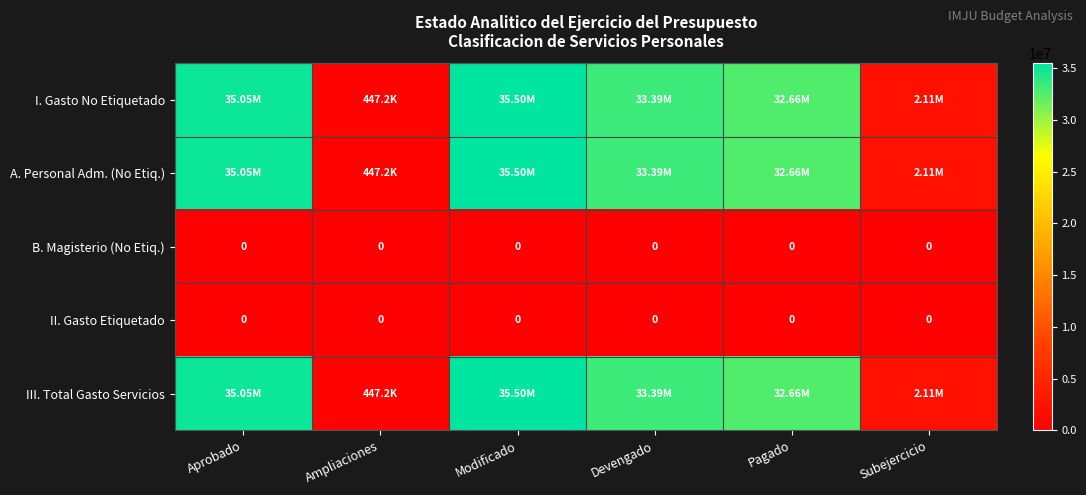

Where does the III. Total Gasto Servicios series first go above 33386469?

Aprobado